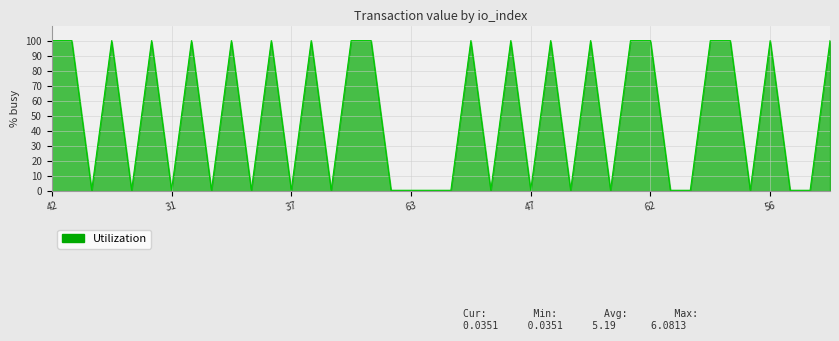

What is the difference between the second highest and minimum values?

99.4